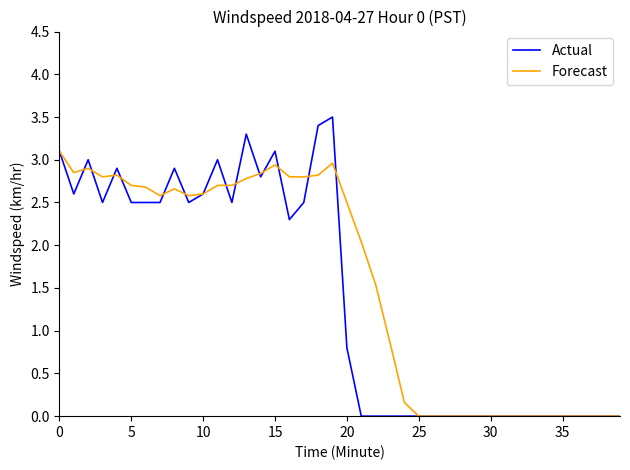

What is the greatest value displayed?

3.5